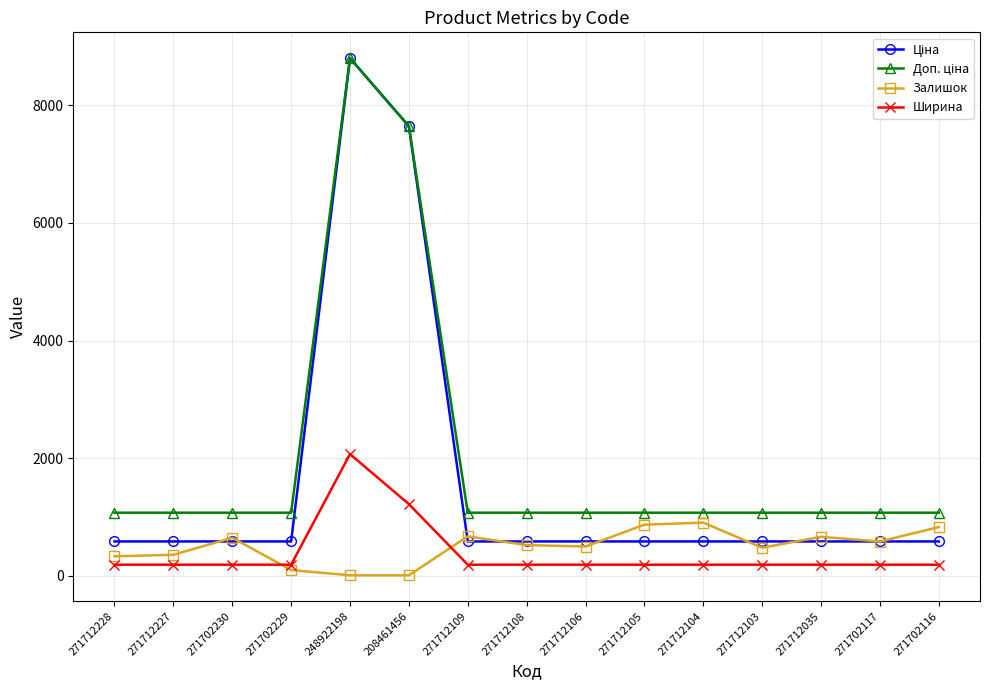

Is it true that Ширина equals 1853.4 at 208461456?

False